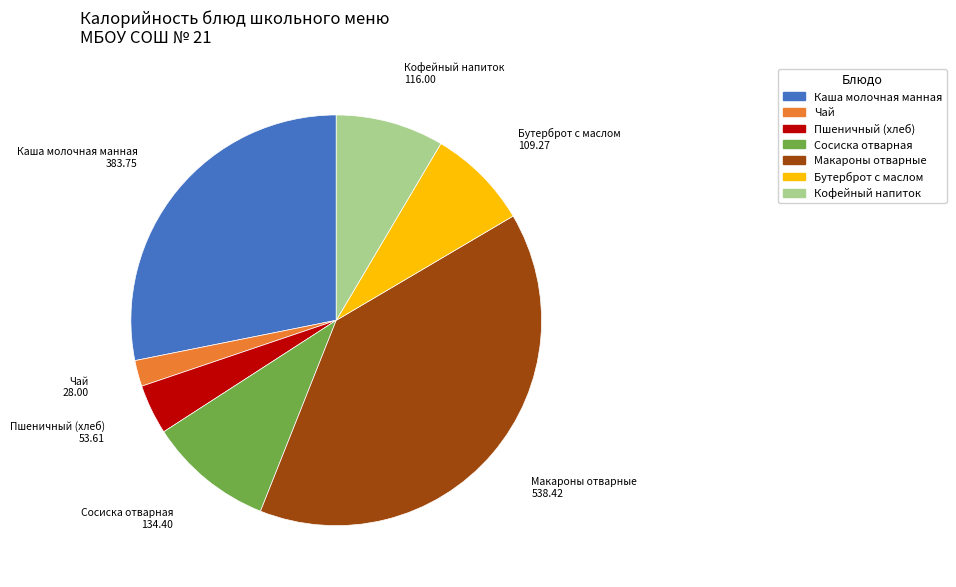

Does Каша молочная манная account for over 50% of the chart?

No